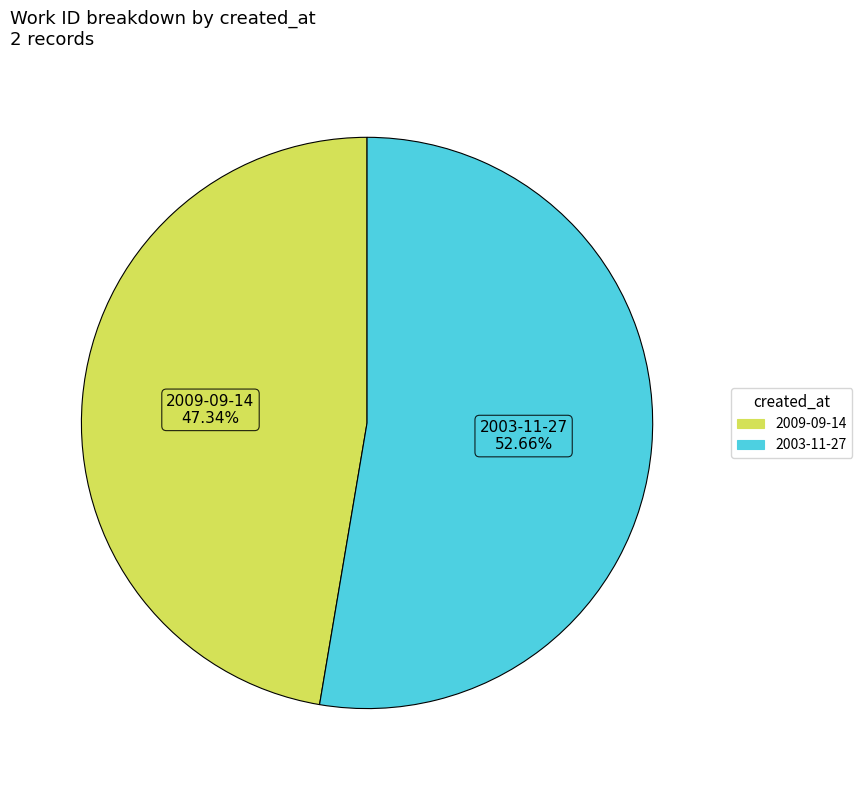

Which slice is the largest?

2003-11-27